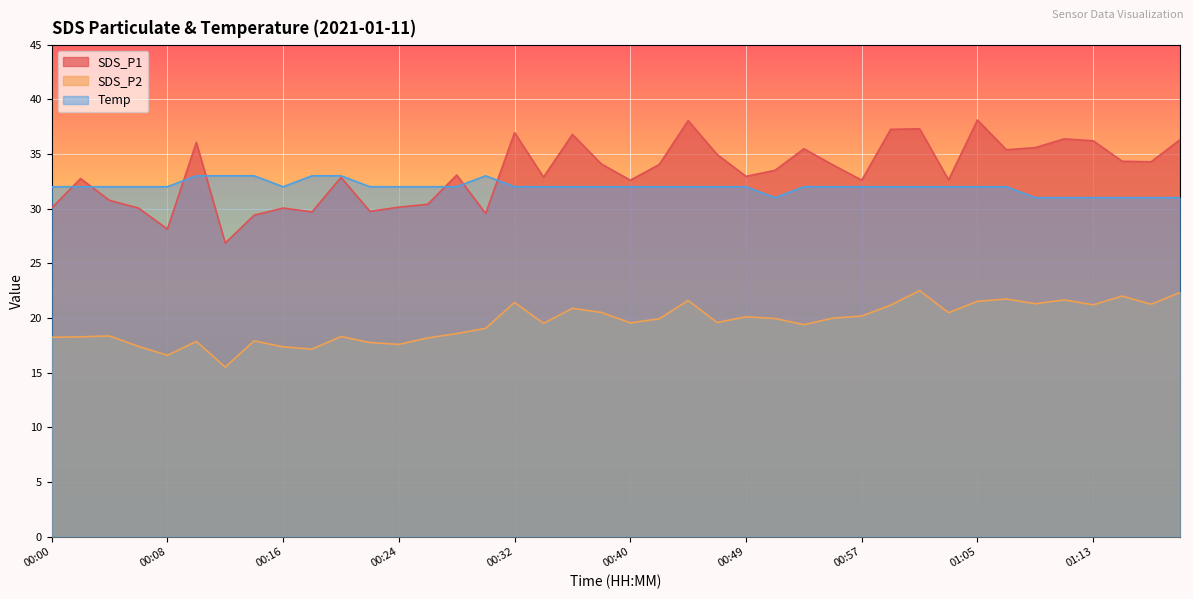

True or false: SDS_P2 and SDS_P1 cross at least once.

False